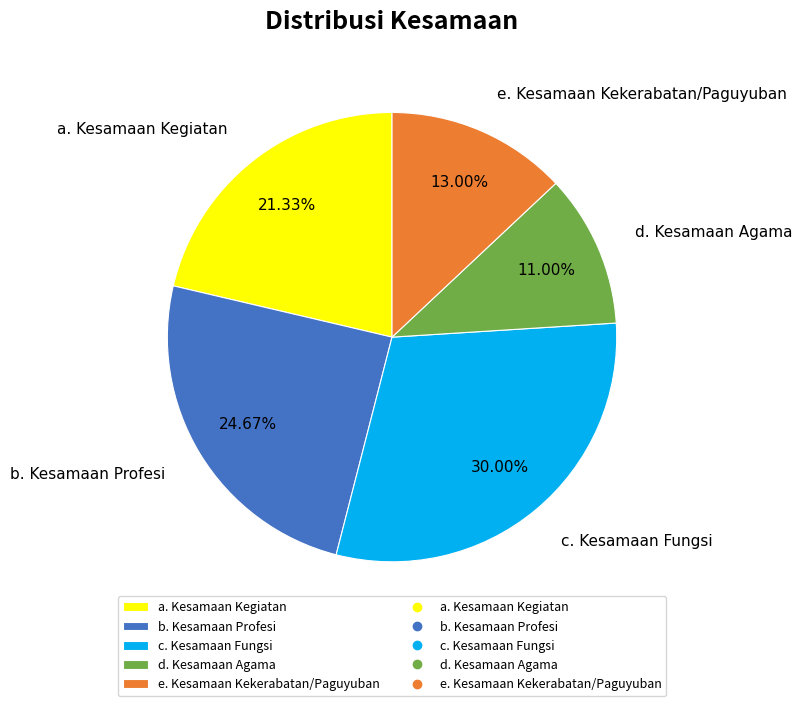

How many slices are in this pie chart?

5